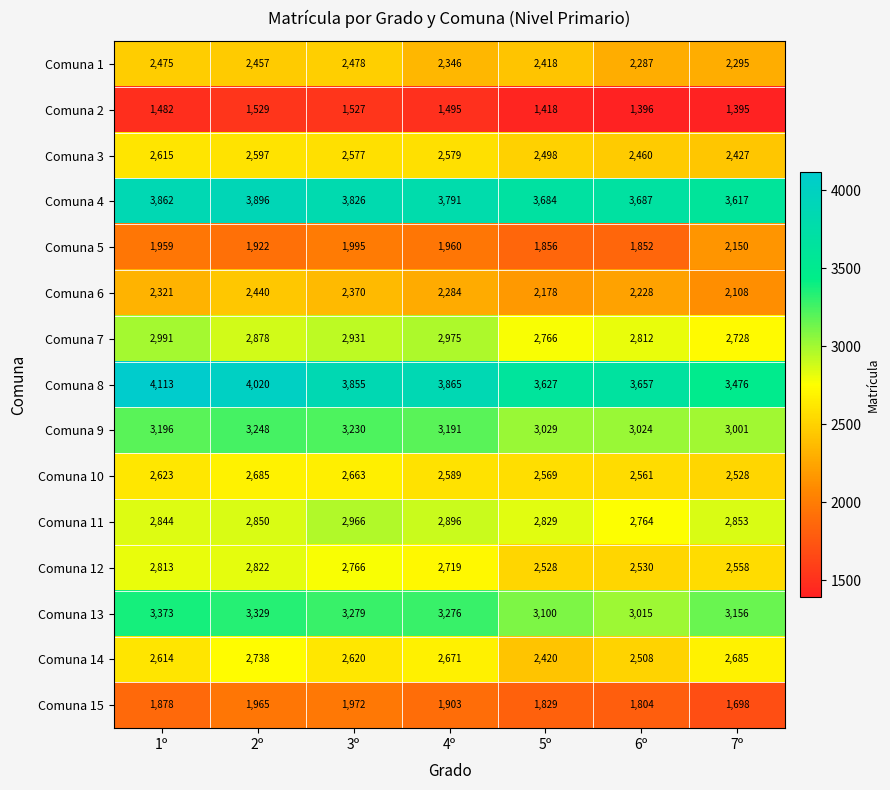

Which series has the widest spread of values?

Comuna 8